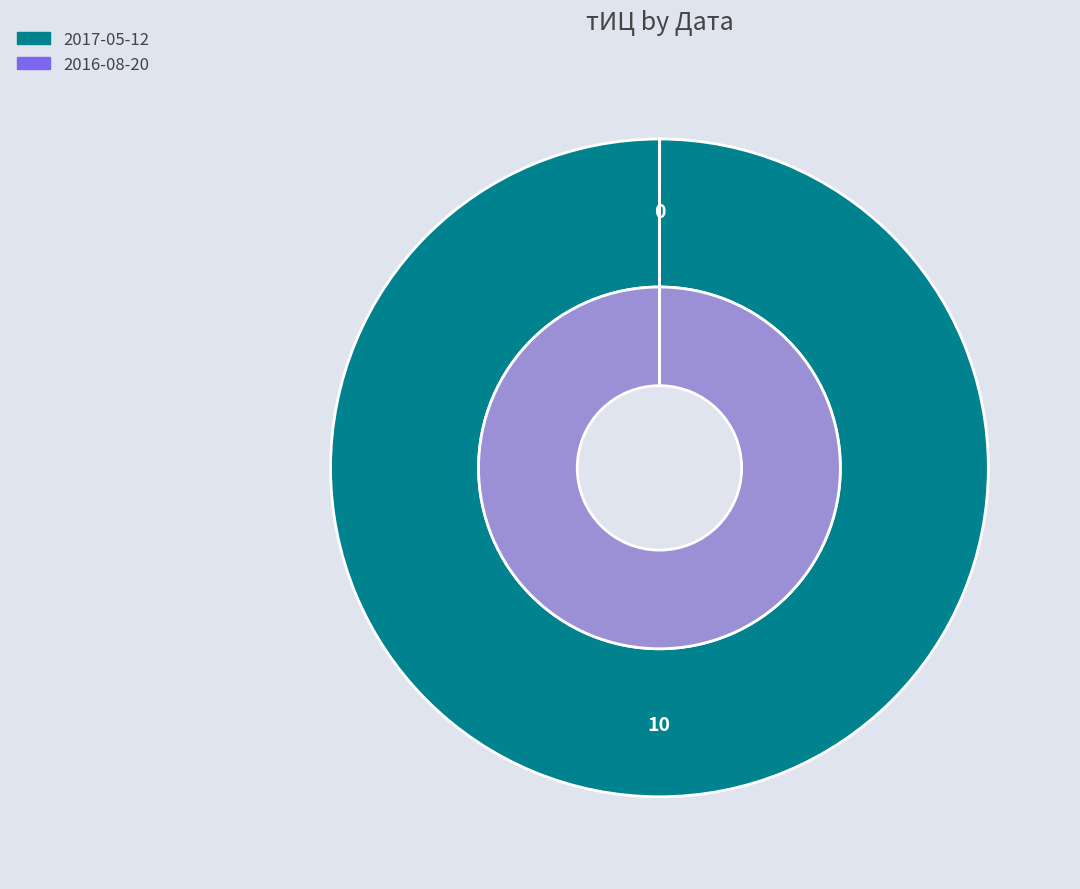

Which category has the smallest portion of the pie?

2016-08-20